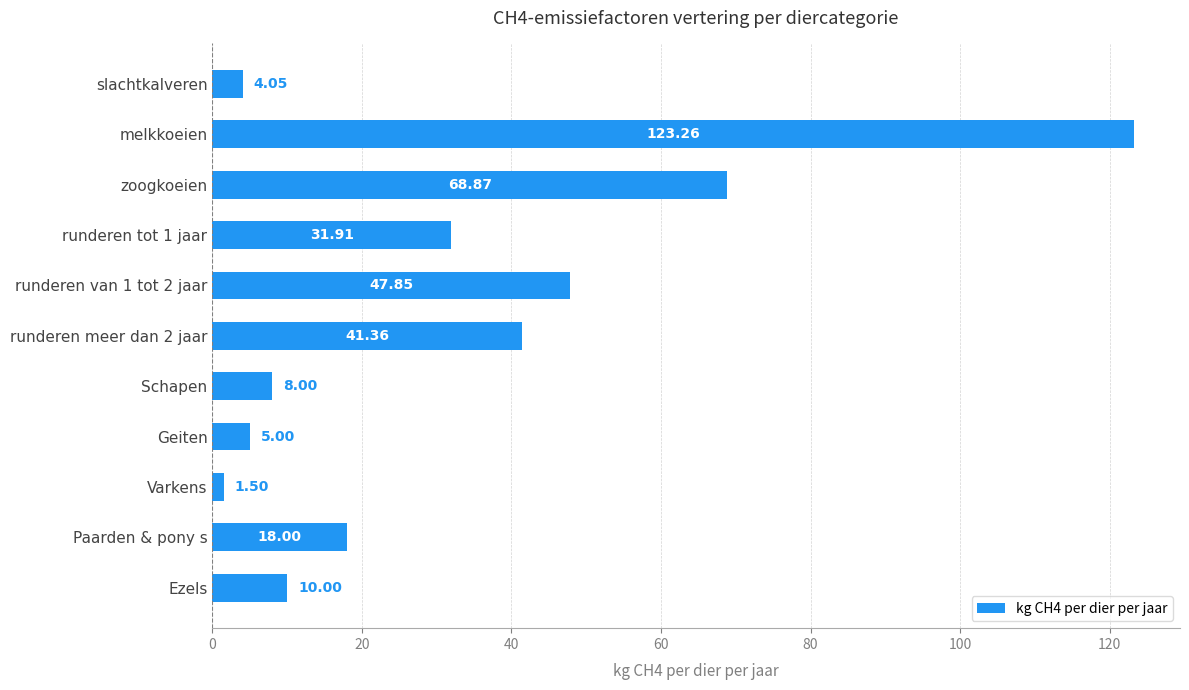

What is the label of the 5th bar from the bottom?

Schapen